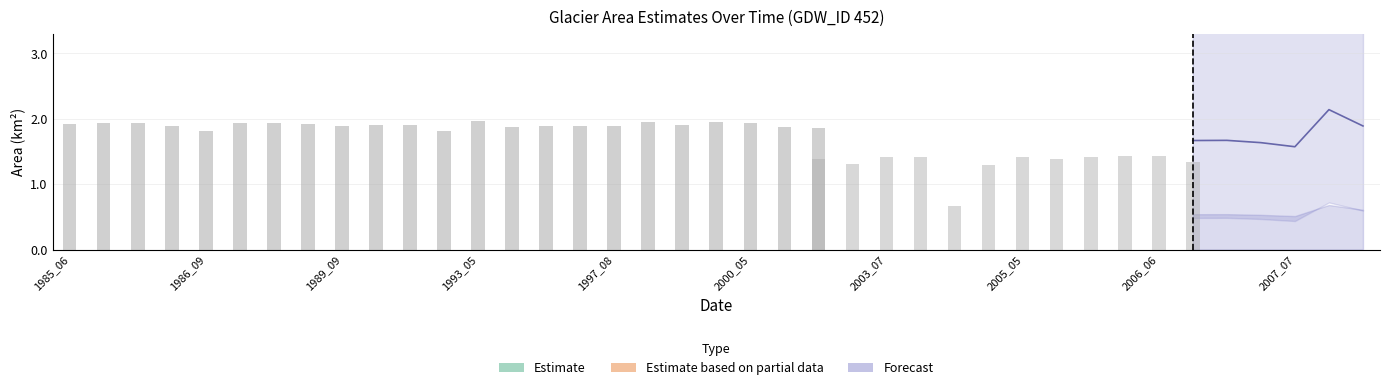

True or false: waterArea has a value of 50.2 at 1986_05.

False